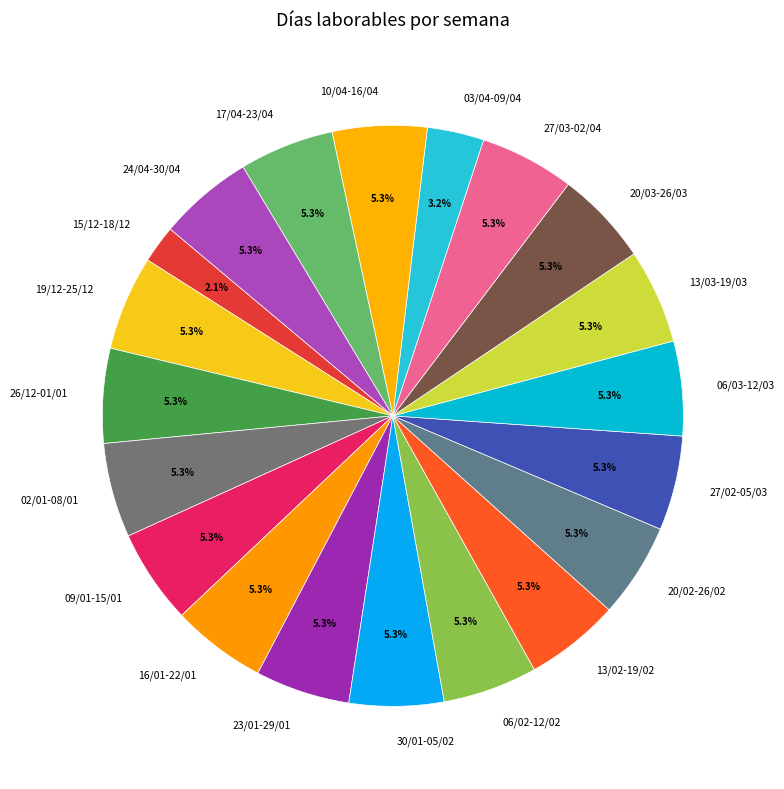

What portion of the pie excludes 24/04-30/04?

94.7%